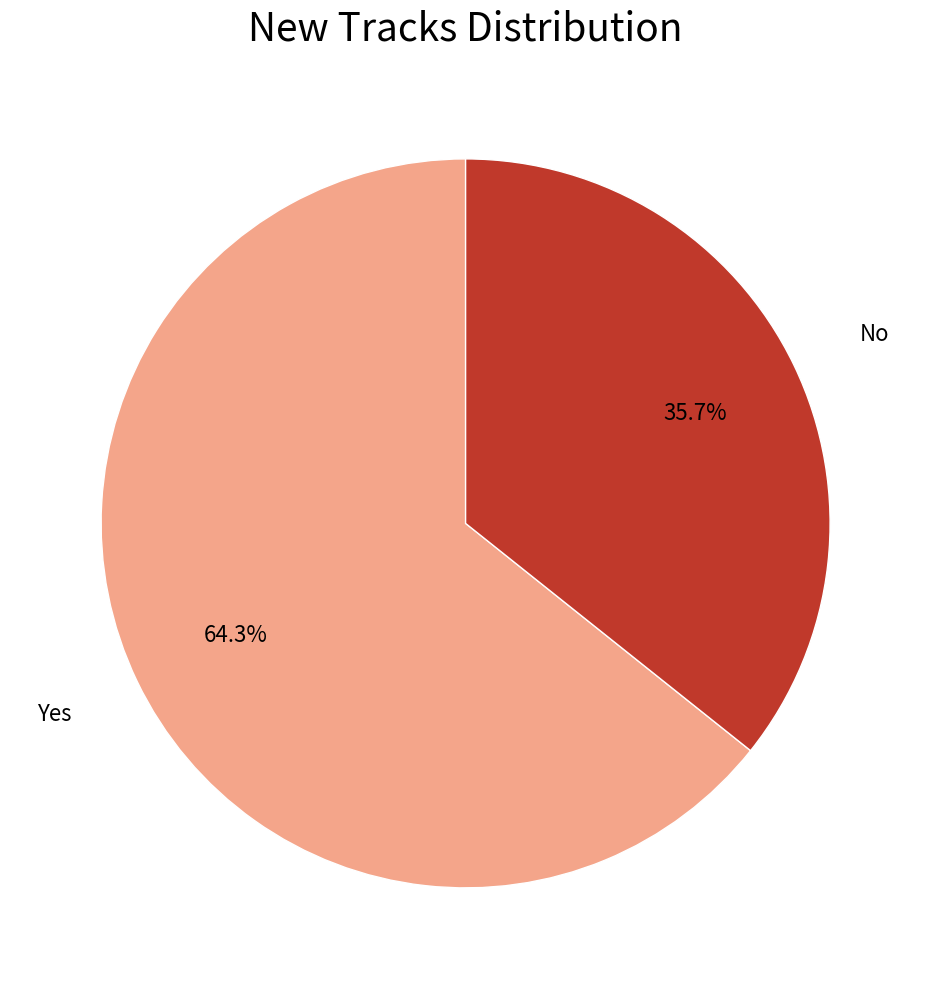

What is the majority slice?

Yes